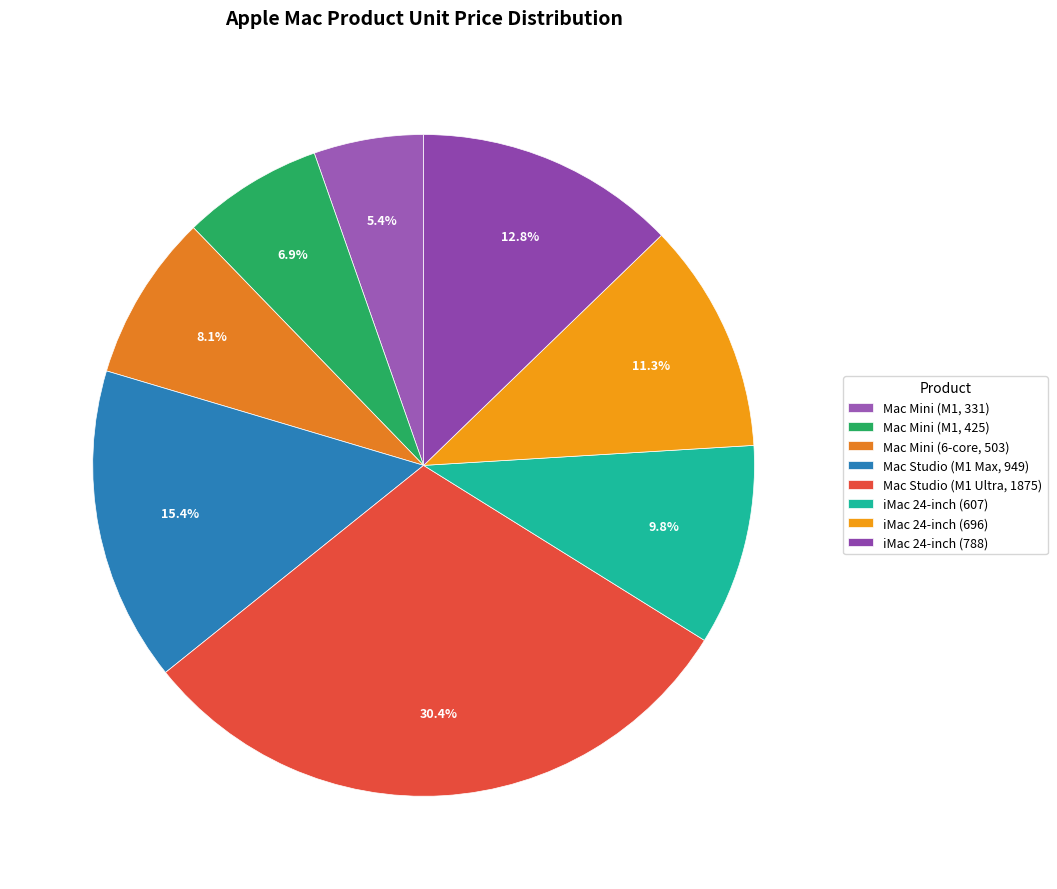

The Mac Mini (6-core, 503) slice represents 1% of the pie. True or false?

False